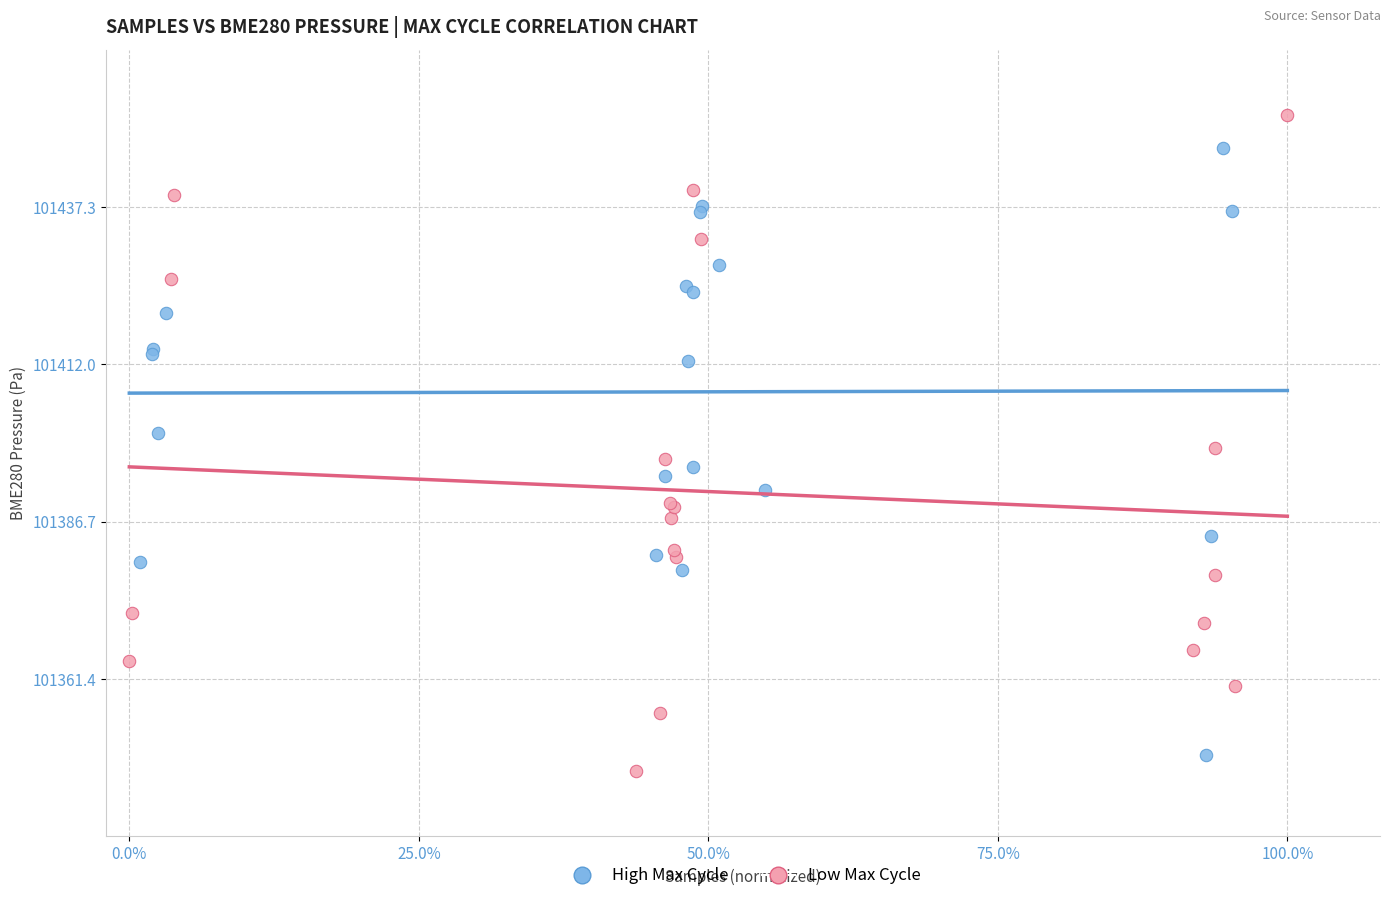

Which series reaches the maximum Y coordinate?

Low Max Cycle